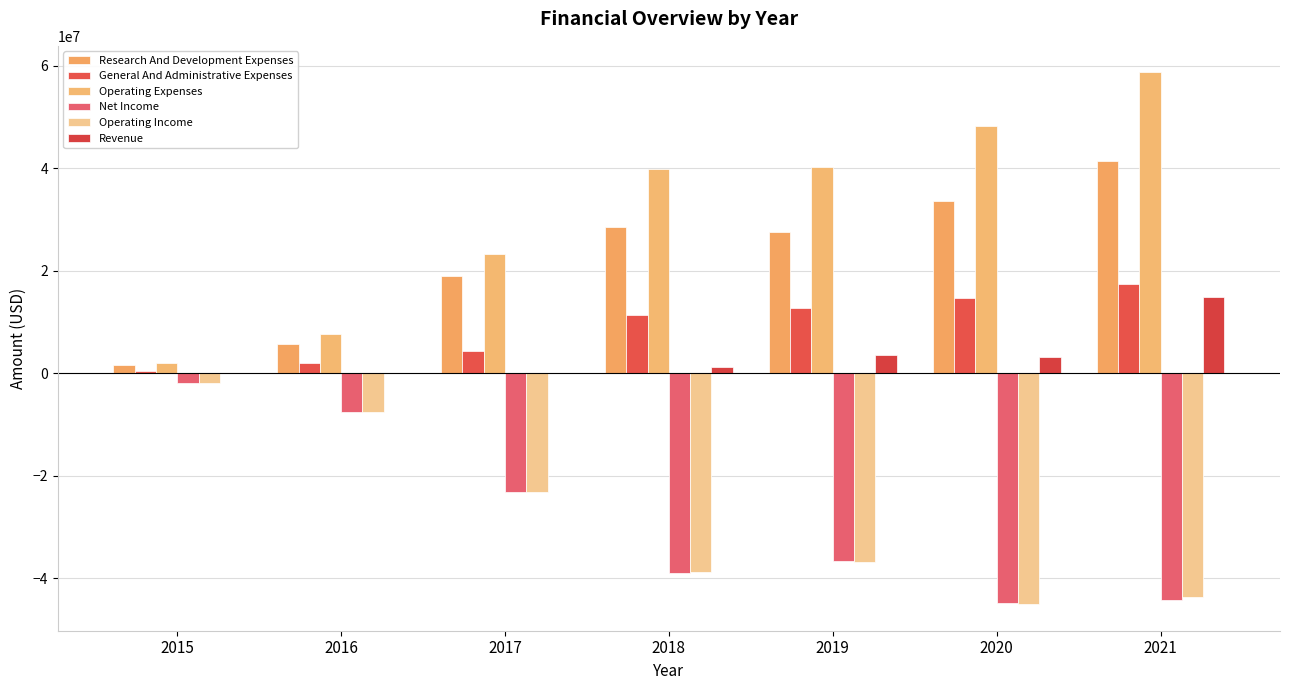

What value does the Operating Expenses series have at 2015, to the nearest 50?

1928750